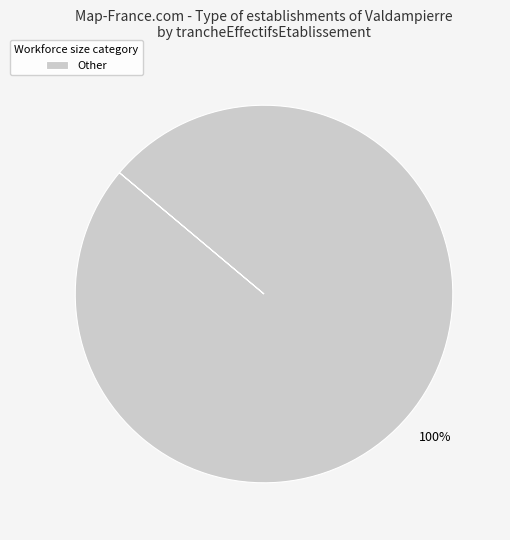

What is the majority slice?

Other